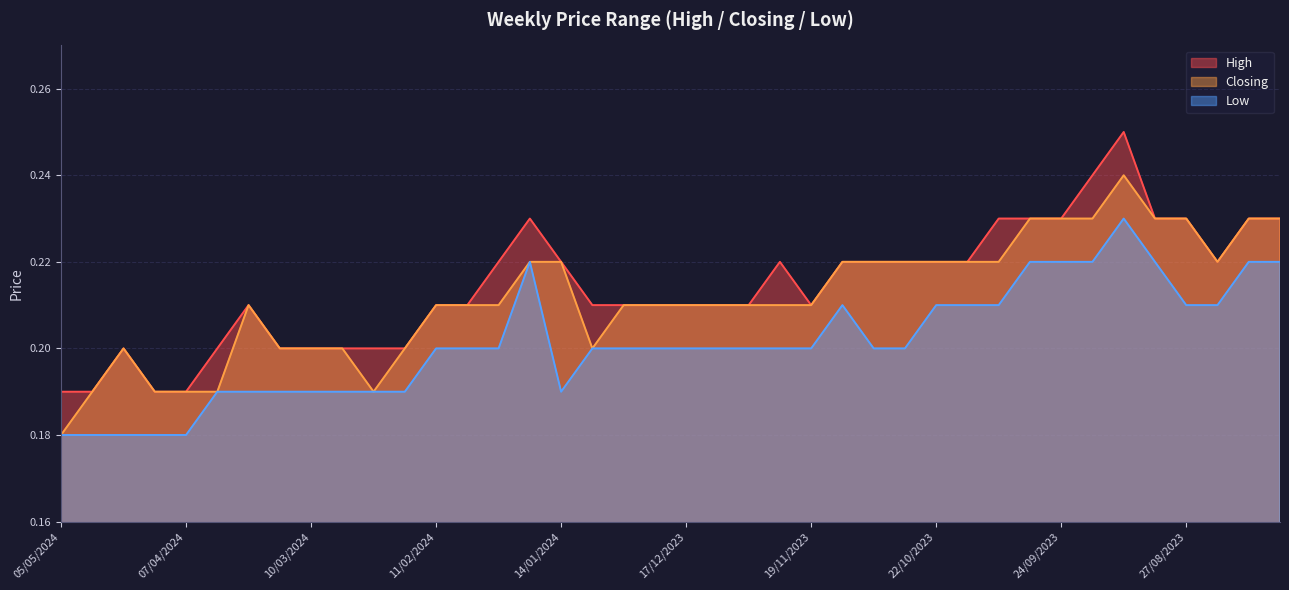

True or false: High has a value of 0.2 at 11/02/2024.

True